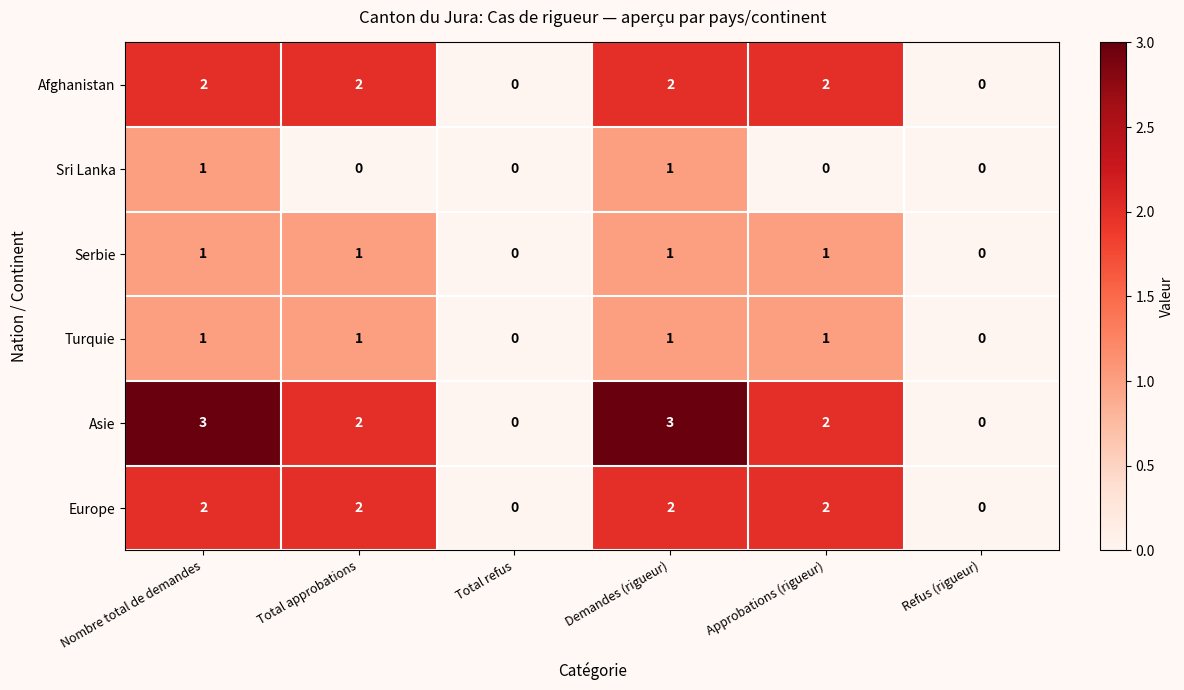

The Sri Lanka series shows 0 at Approbations (rigueur). True or false?

True